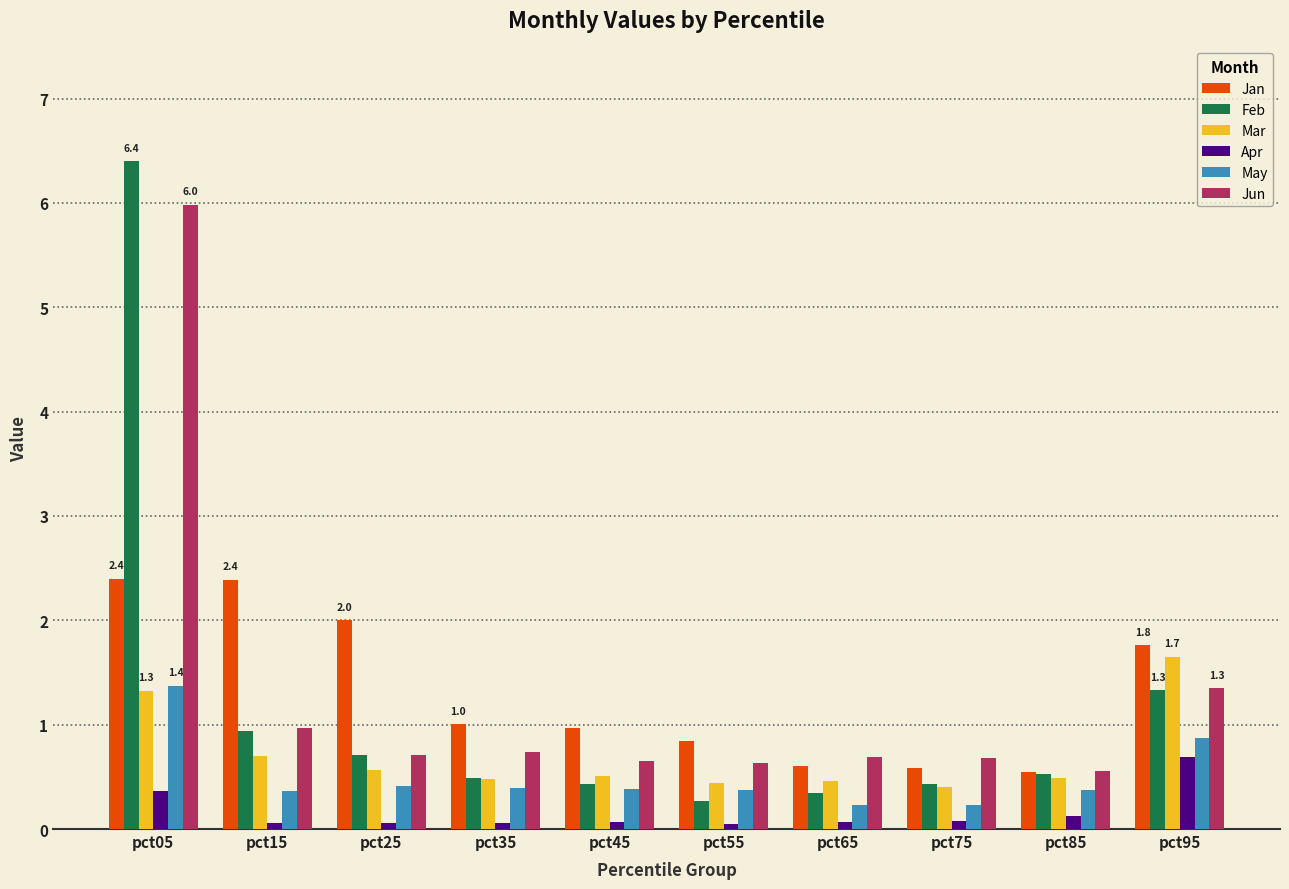

How many bars are there in each group?

6